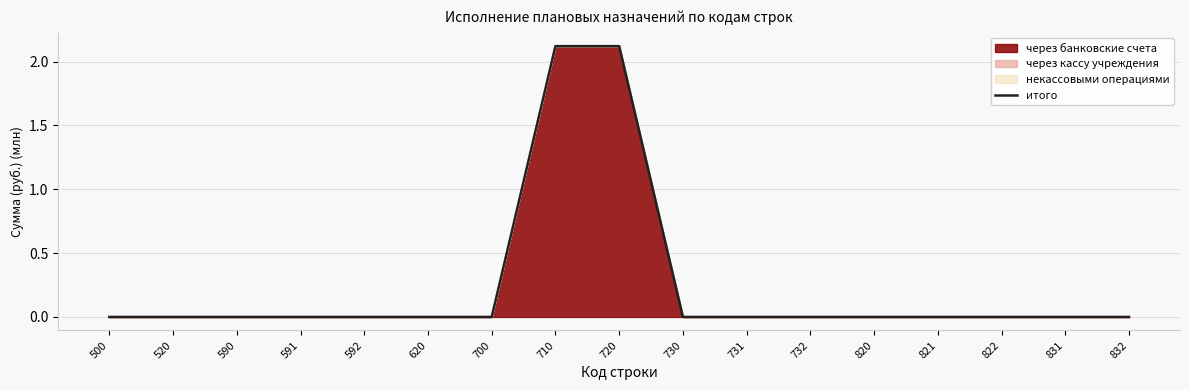

Where is the data nearest to the value 1?

500